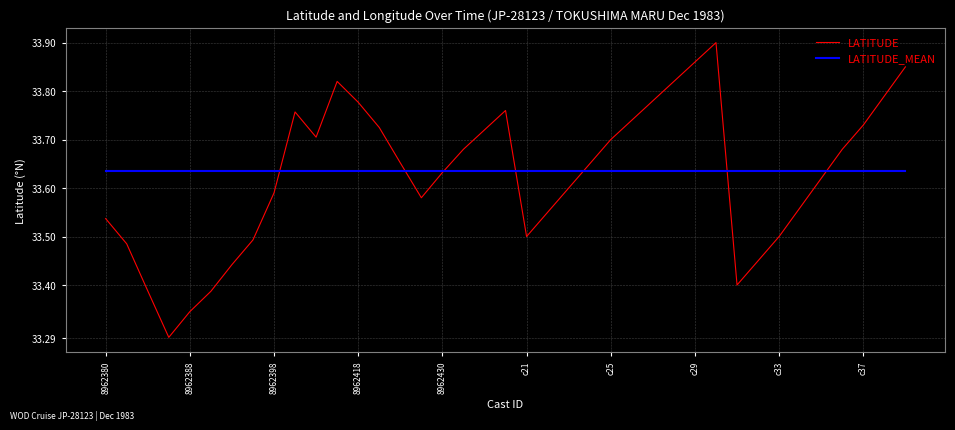

Rank the series by their maximum value, from highest to lowest.

LATITUDE, LATITUDE_MEAN